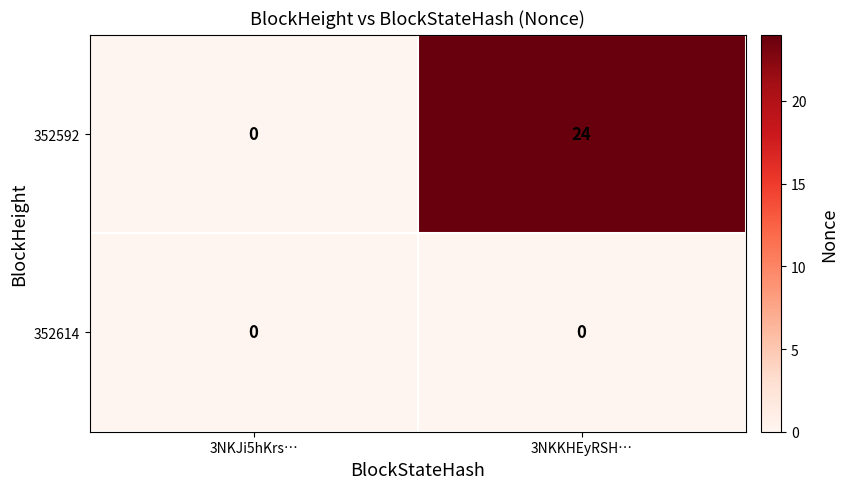

Which series has the widest spread of values?

352592